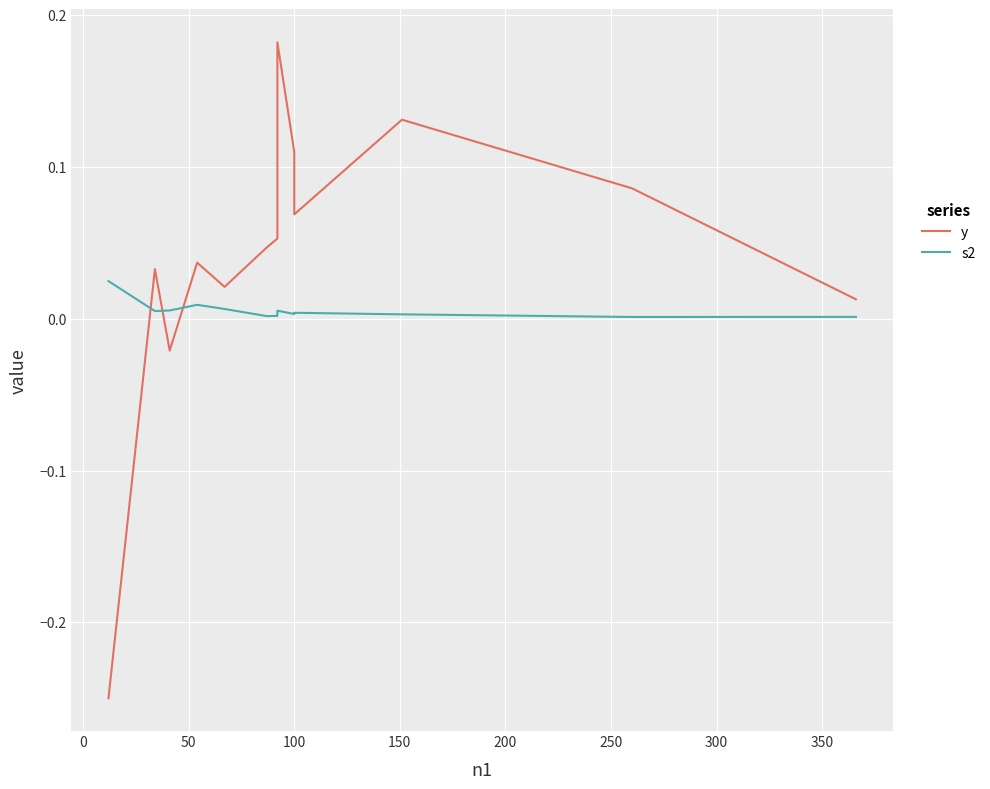

Which series has the largest range (max minus min)?

y